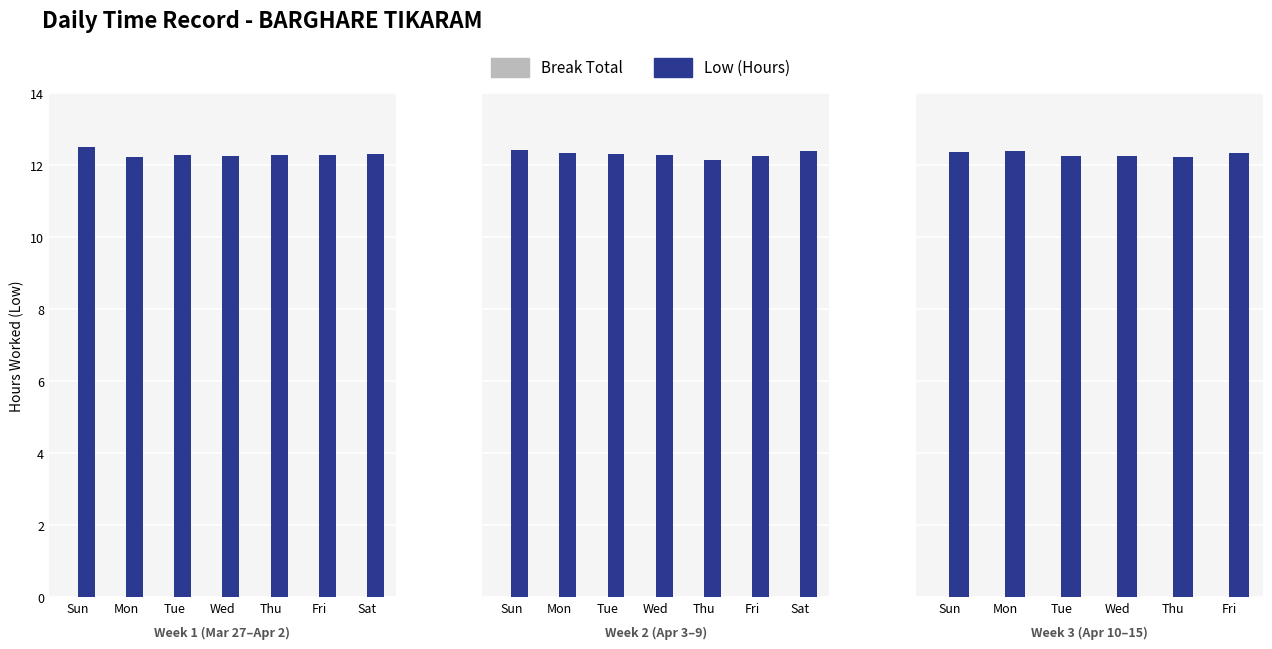

Rank the series by their average value, from highest to lowest.

Low, Break Total